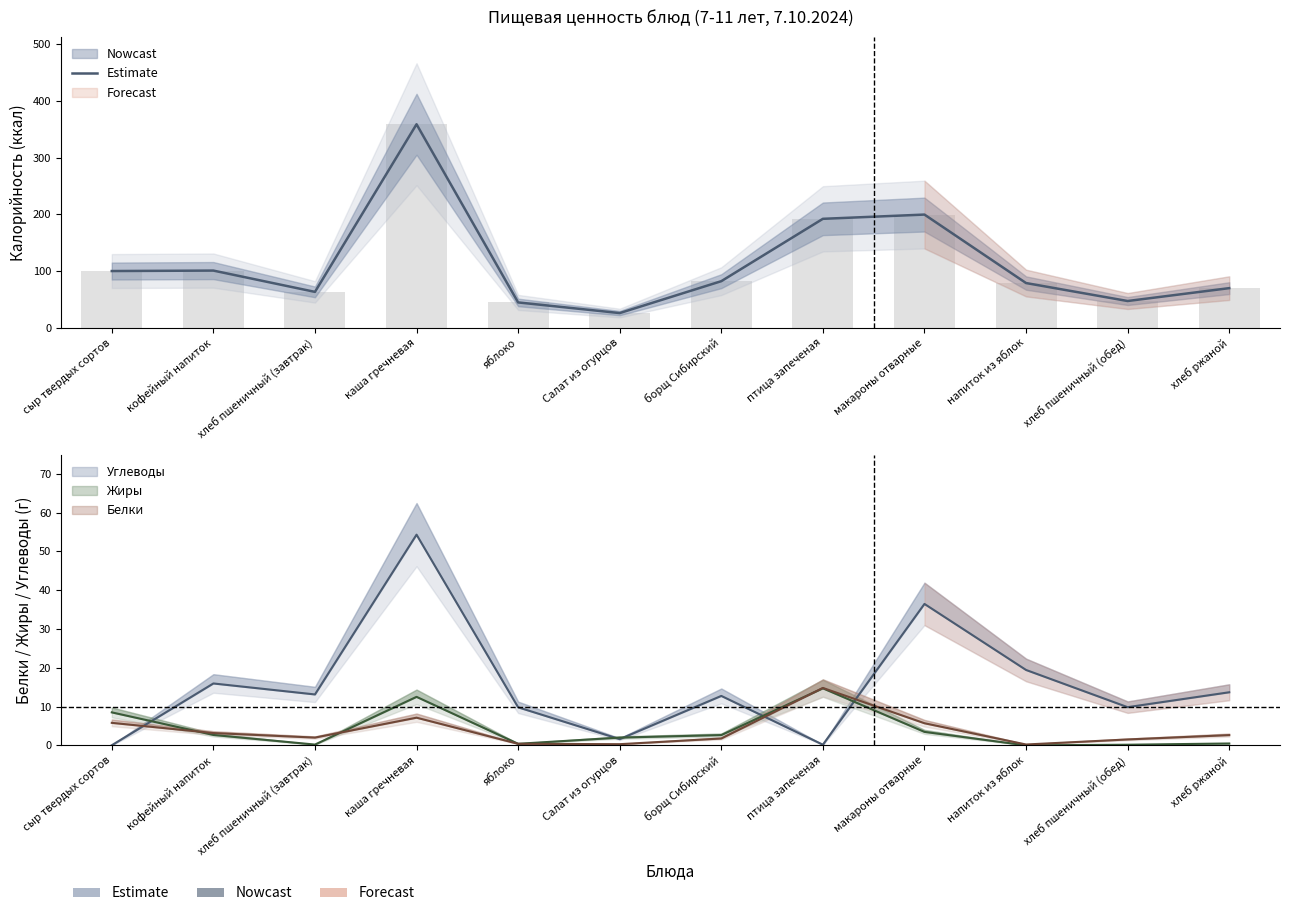

What is the label of the 4th bar from the left?

каша гречневая